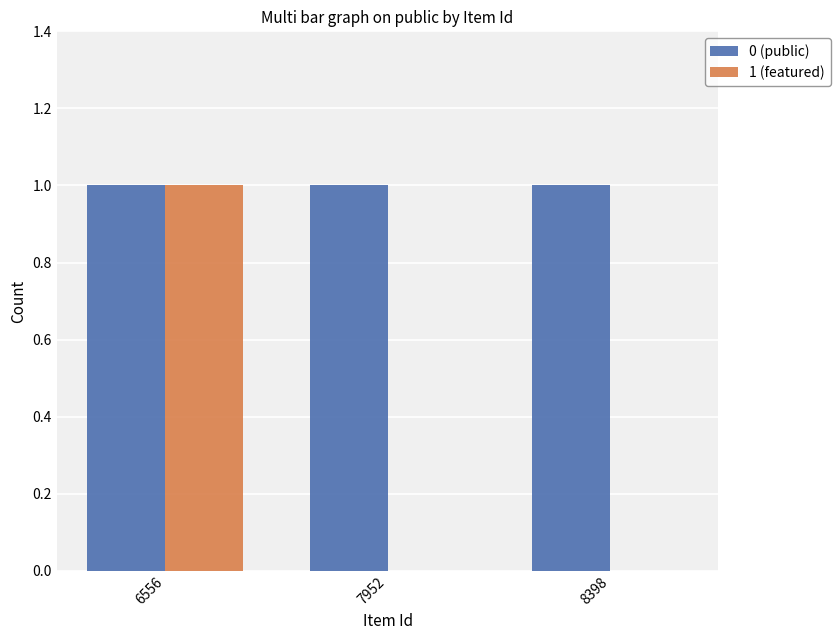

What is the total value across all series at 8398?

1